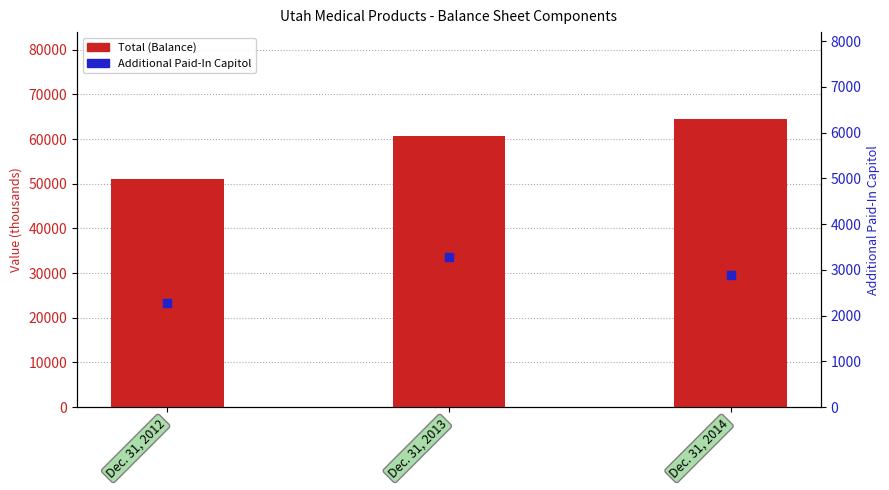

Which series has the widest spread of Y values?

Retained Earnings